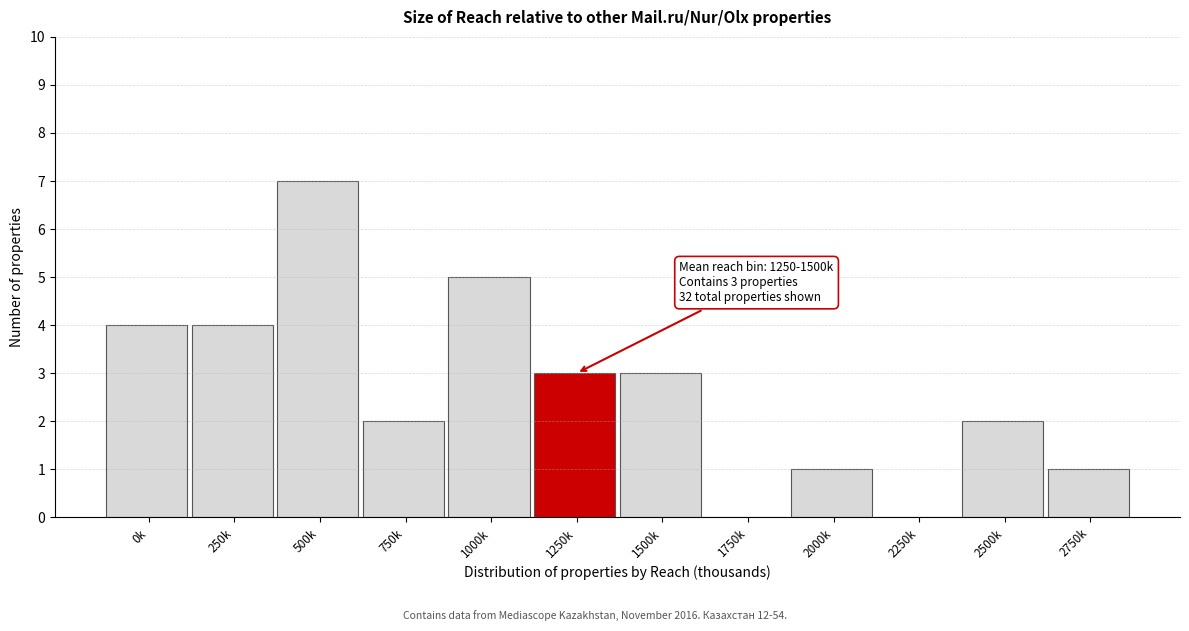

Reading left to right, what are all the values shown in this chart?

0k=4	250k=4	500k=7	750k=2	1000k=5	1250k=3	1500k=3	1750k=0	2000k=1	2250k=0	2500k=2	2750k=1